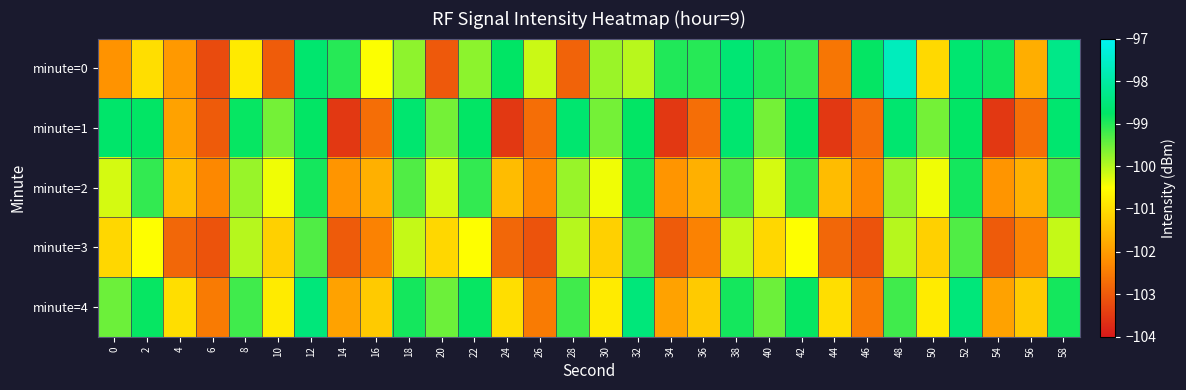

What is the total value across all series at 34?

-509.5